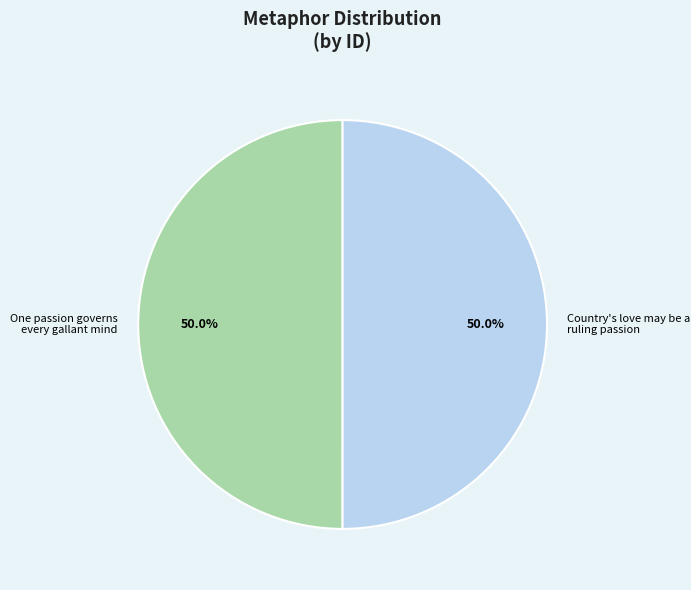

Count the number of slices in the pie.

2